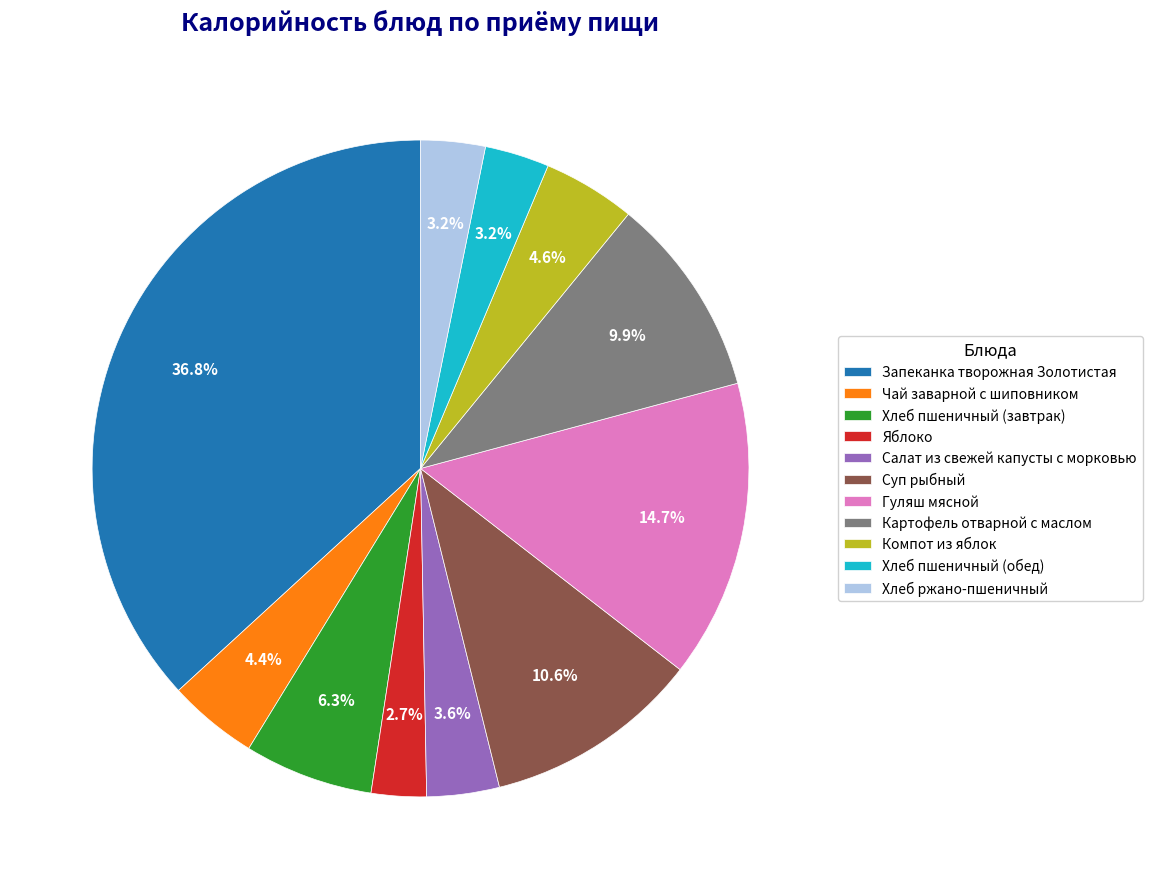

What percentage is NOT represented by Яблоко?

97.3%